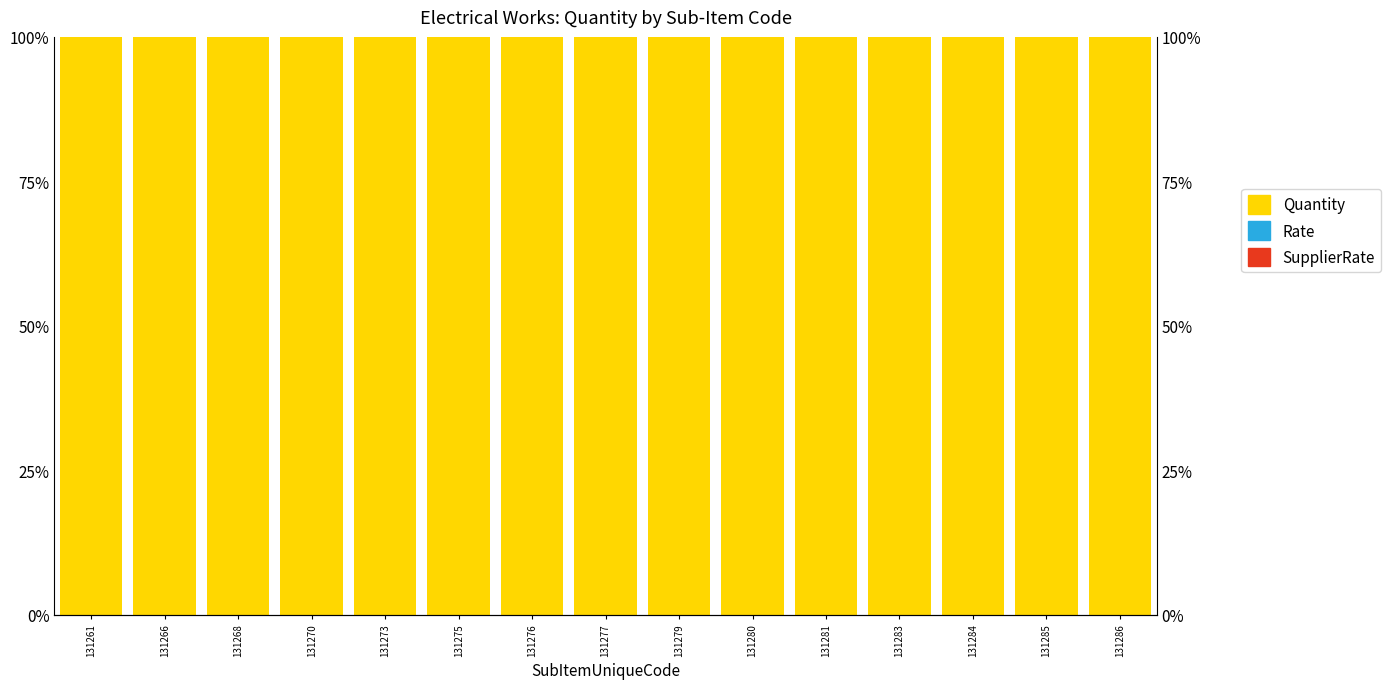

Is it true that Rate equals 0 at 131285?

True